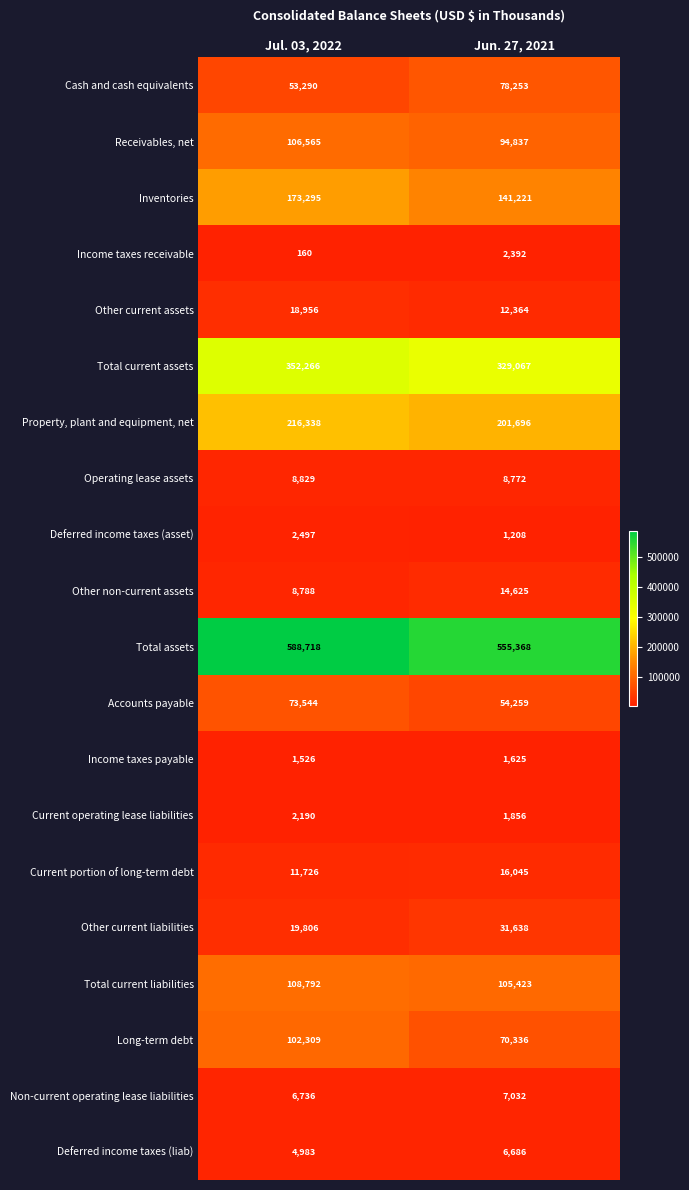

What is the lowest value of the Deferred income taxes (liab) series?

4983